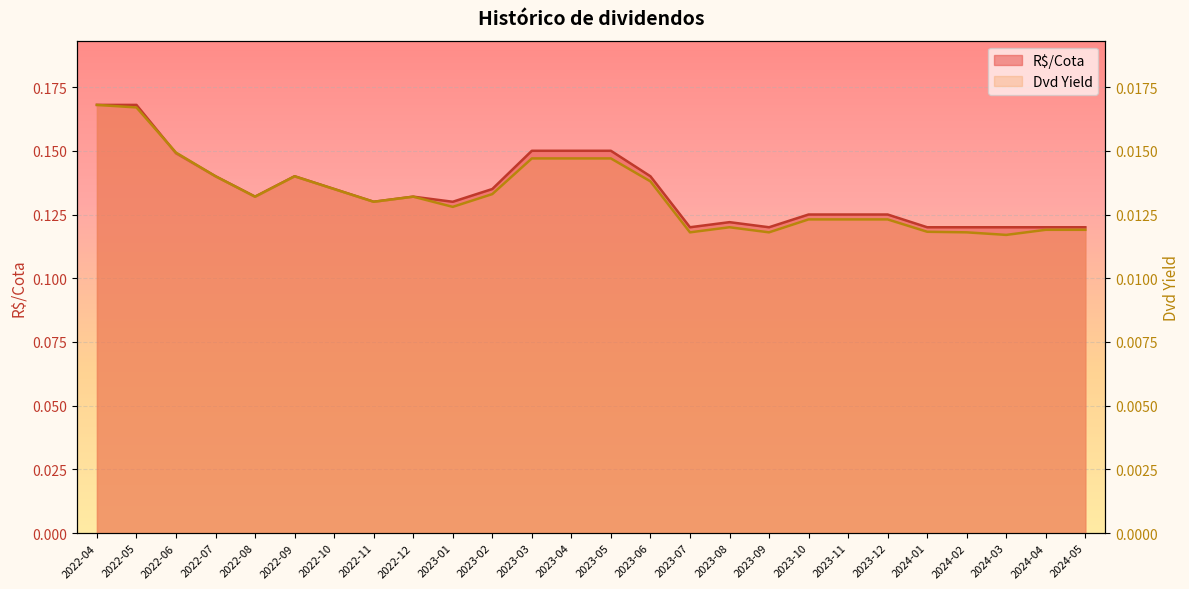

Is it true that R$/Cota equals 0.2 at 2023-02?

False